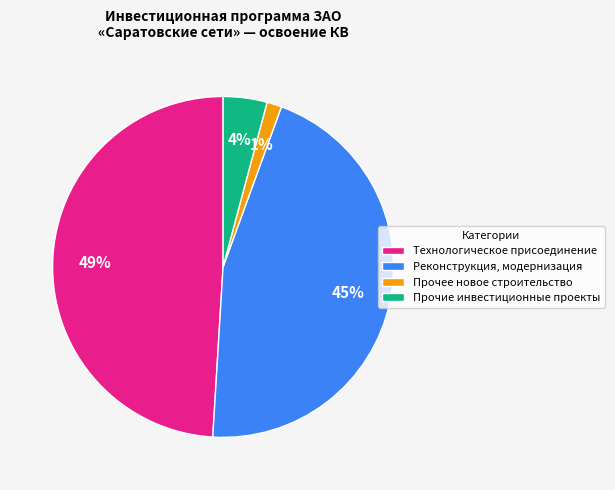

What is the largest slice in the pie chart?

Технологическое присоединение